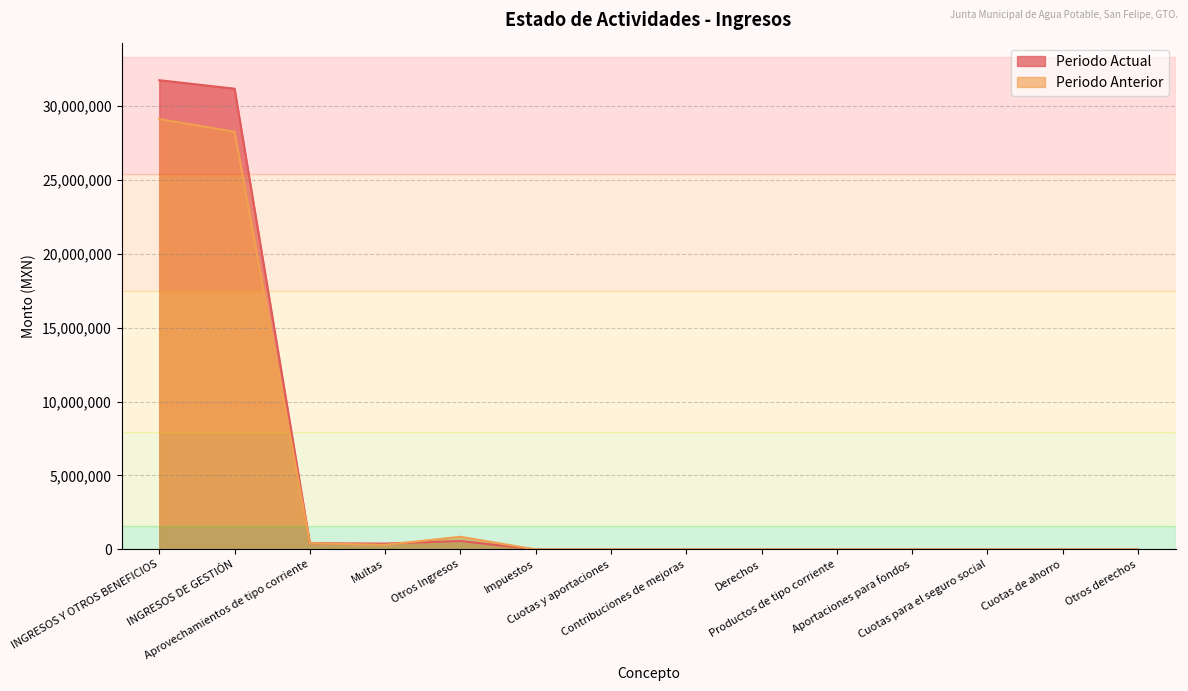

List the series in order of their peak value, highest first.

Periodo Actual, Periodo Anterior